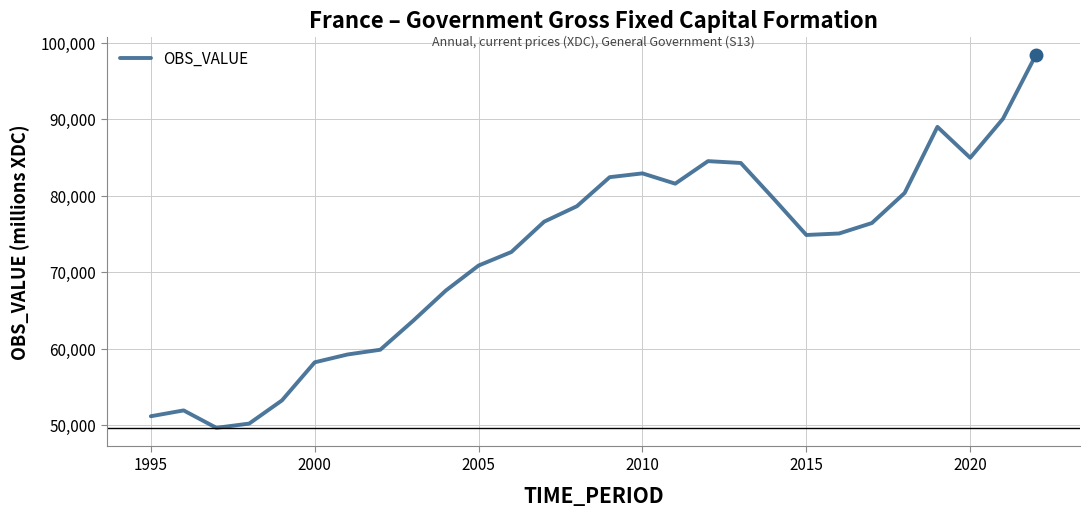

What is the maximum value shown in the chart?

98389